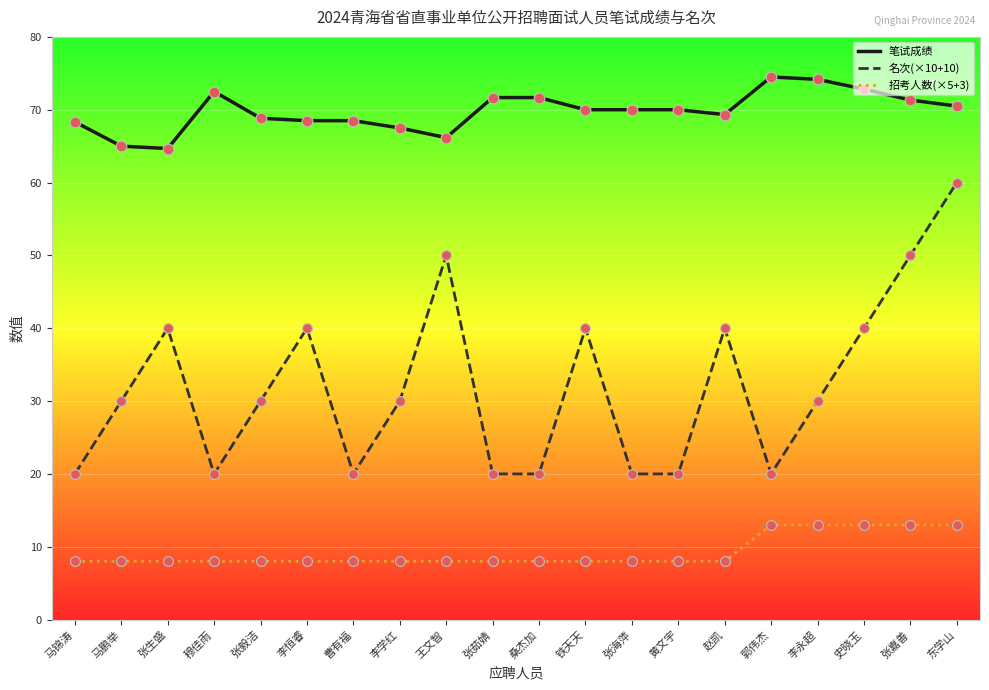

Which series has the largest total across all categories?

笔试成绩